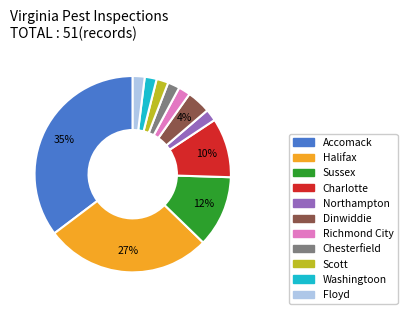

To the nearest percent, what percentage of the pie is Sussex?

12%